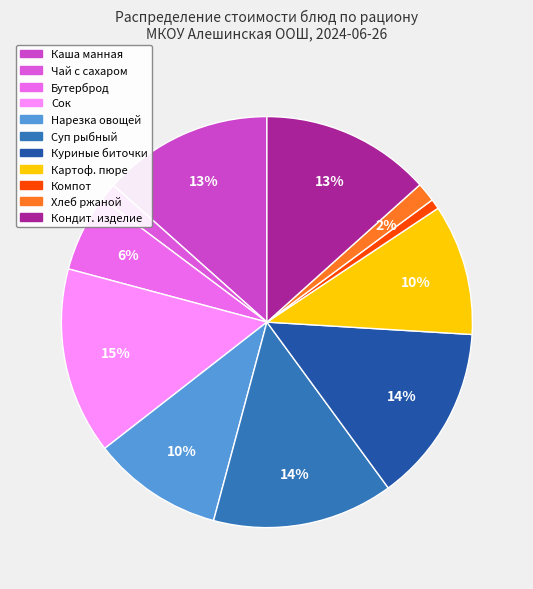

Is there a majority slice in this chart?

No